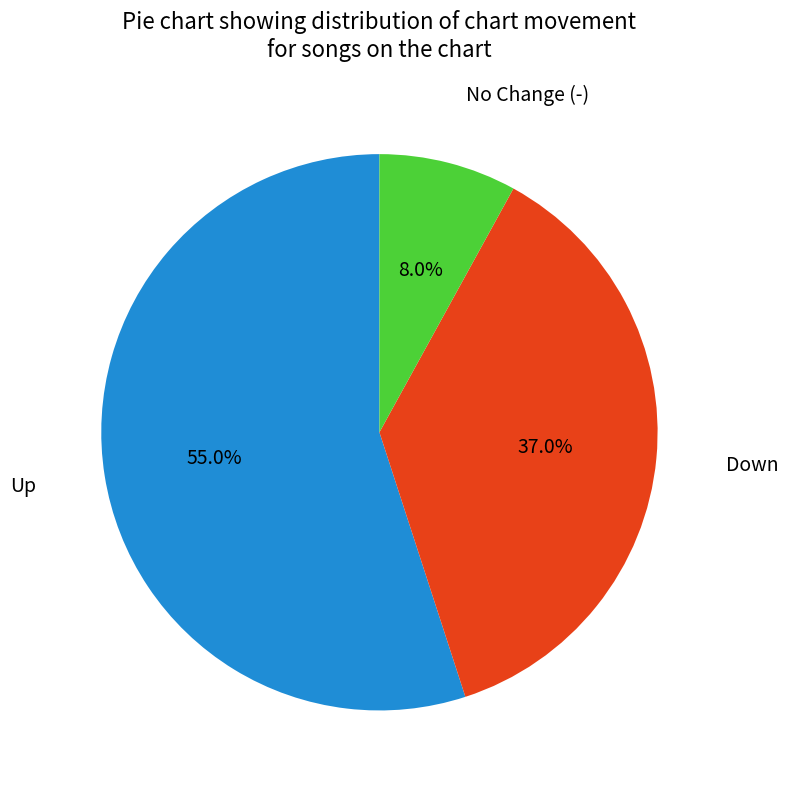

Is there a majority slice in this chart?

Yes